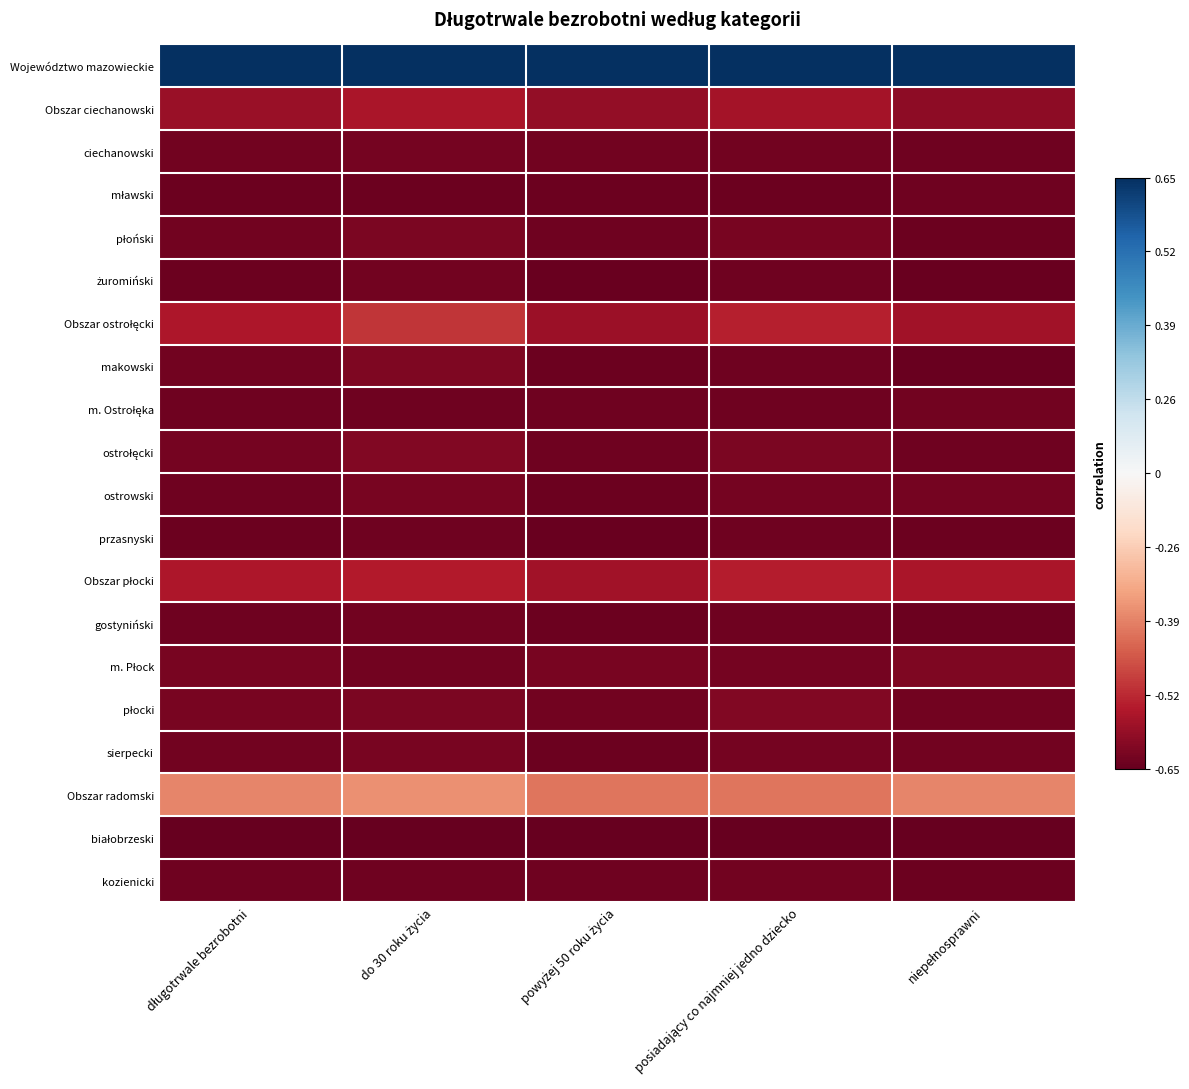

At which category is the sum across all series the highest?

do 30 roku życia